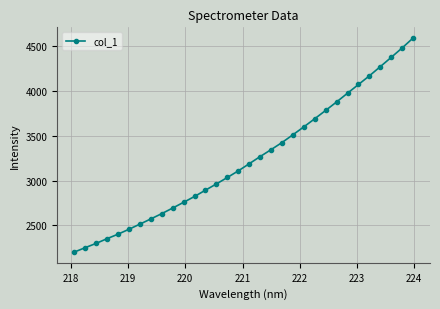

What is the greatest value displayed?

4592.0